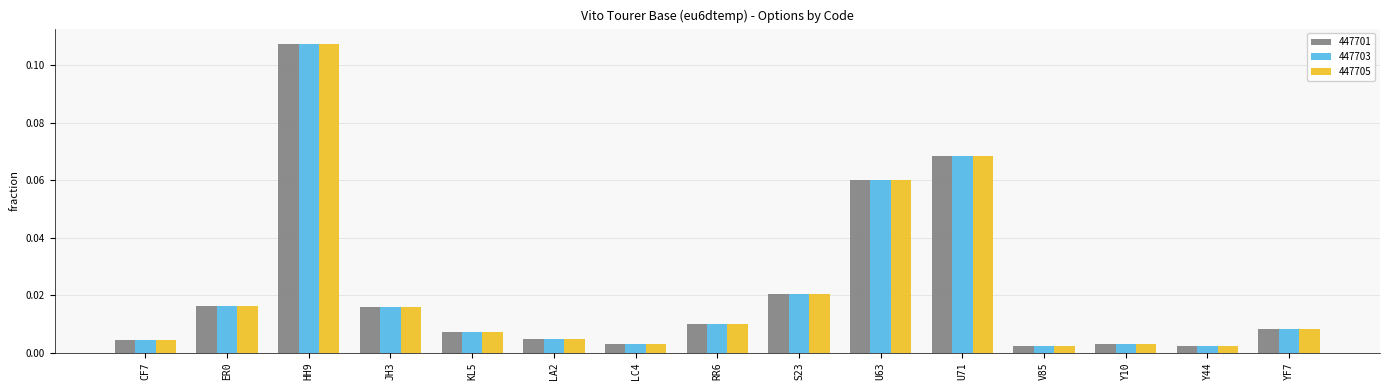

At which label does 447701 reach its peak?

HH9